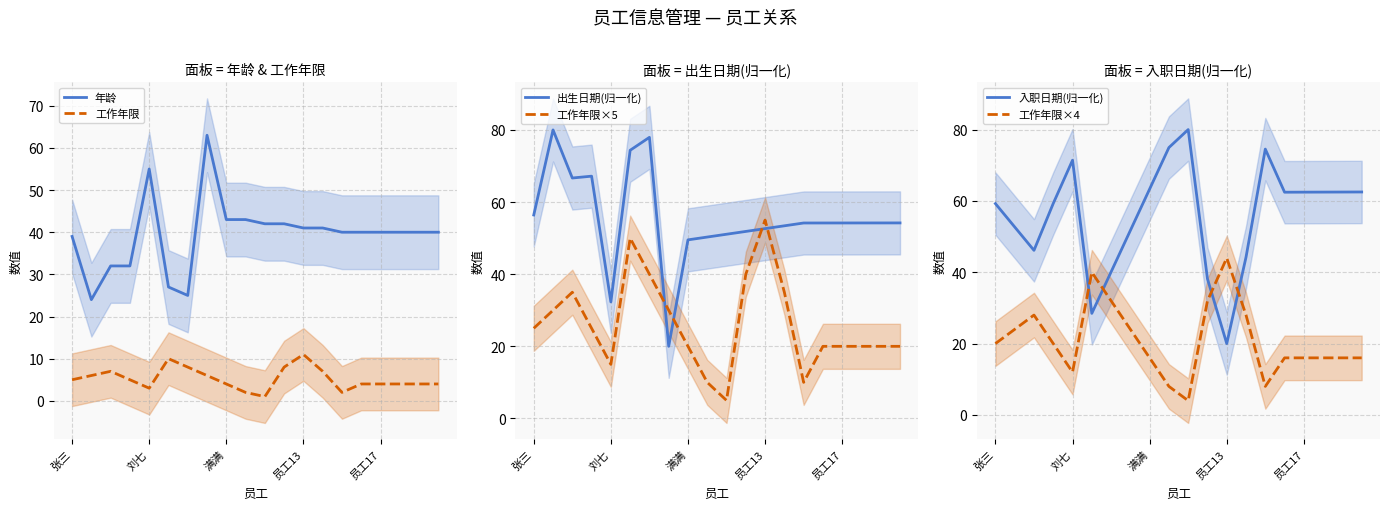

How many interior local valleys does the 工作年限×5 series have?

3